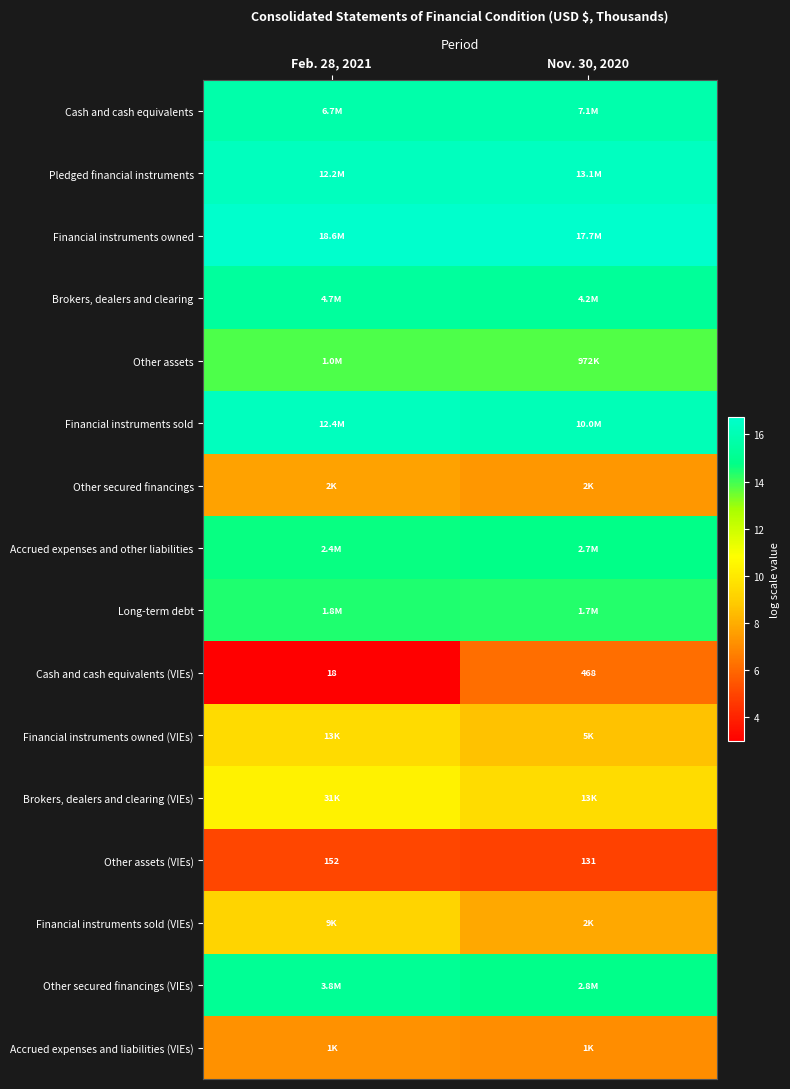

What is the average value of the Cash and cash equivalents (VIEs) series?

4.5